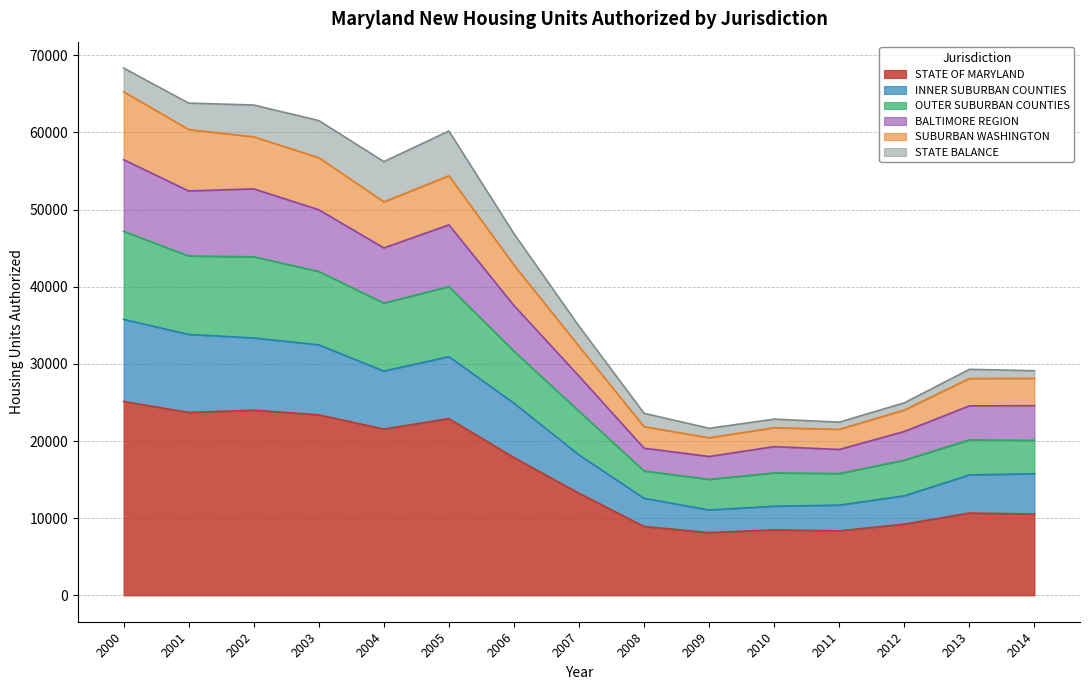

The value of STATE OF MARYLAND at 2002 is 7220. True or false?

False